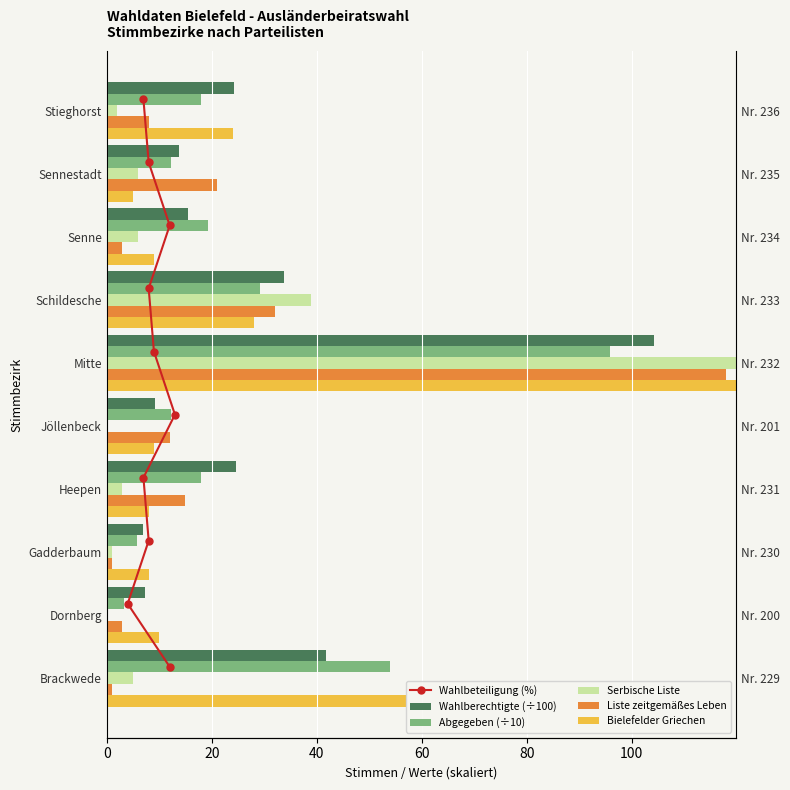

What is the maximum value for Serbische Liste?

121.0